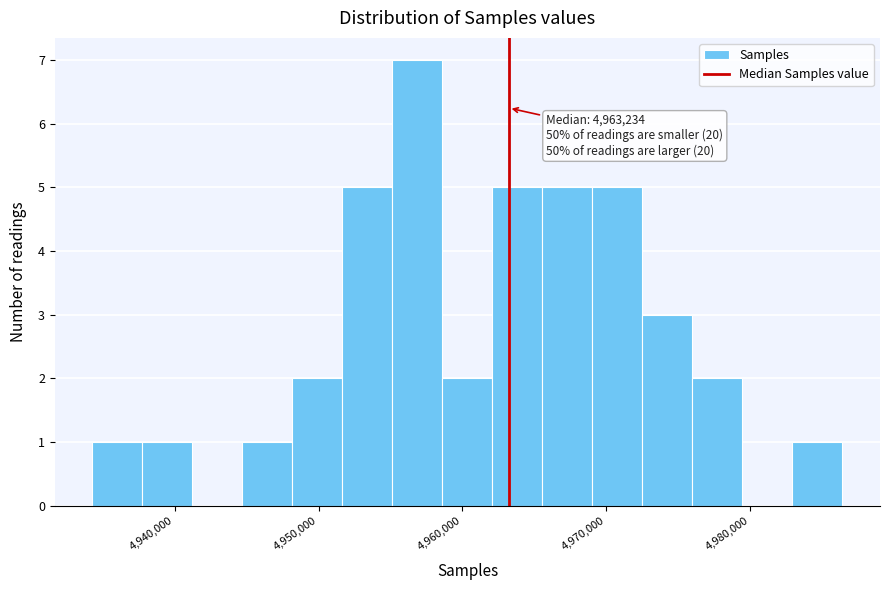

Read against the x-axis, roughly where is the centre of the tallest bar?

4957000